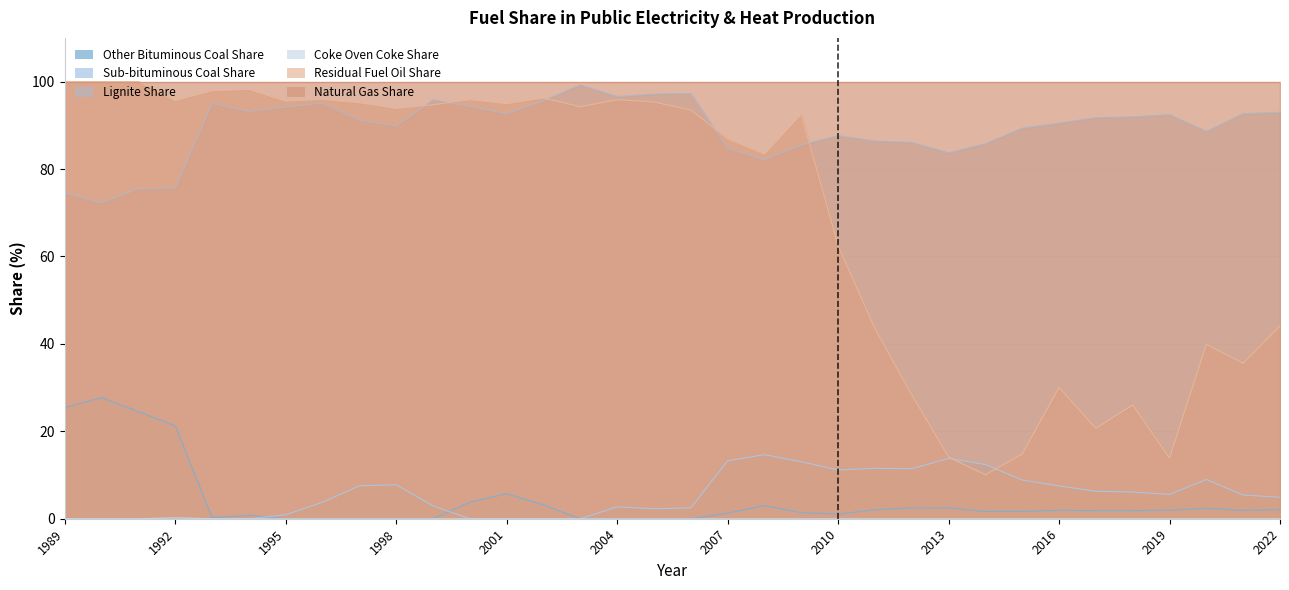

True or false: Lignite Share has a value of 99.2 at 2003.

True